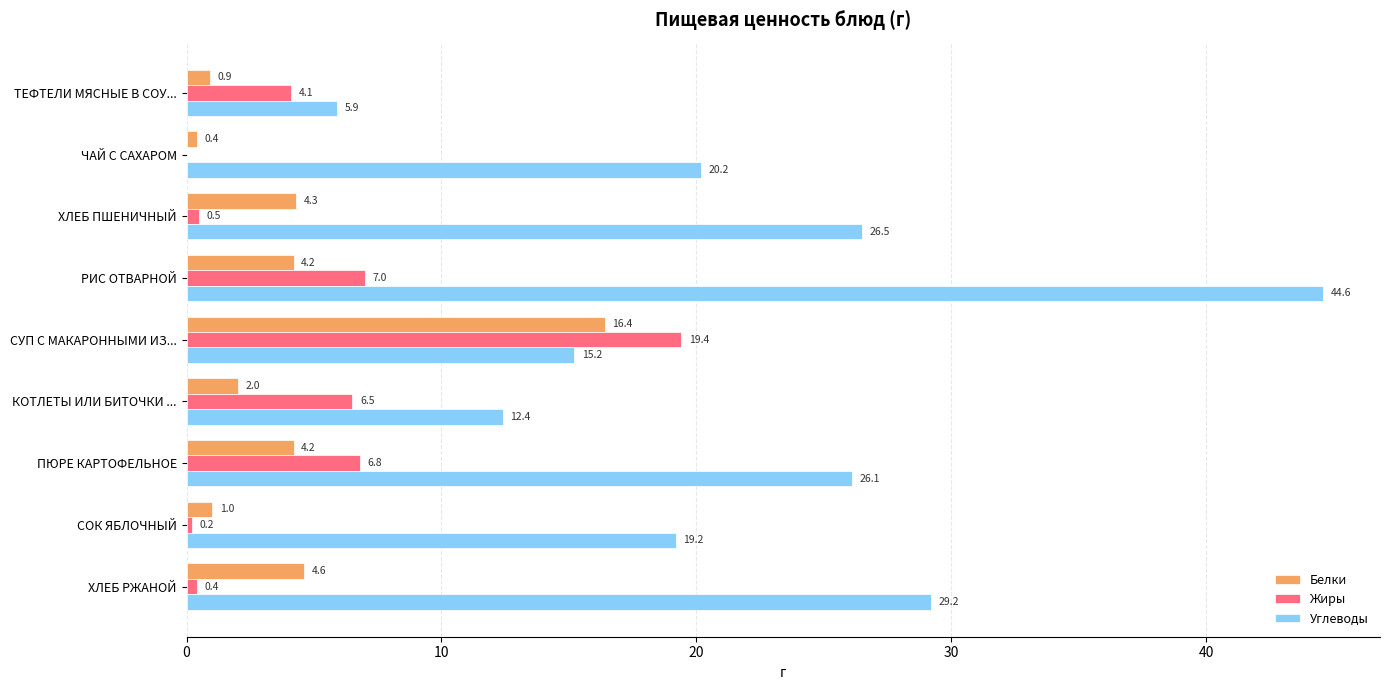

The Углеводы series shows 26.5 at ХЛЕБ ПШЕНИЧНЫЙ. True or false?

True